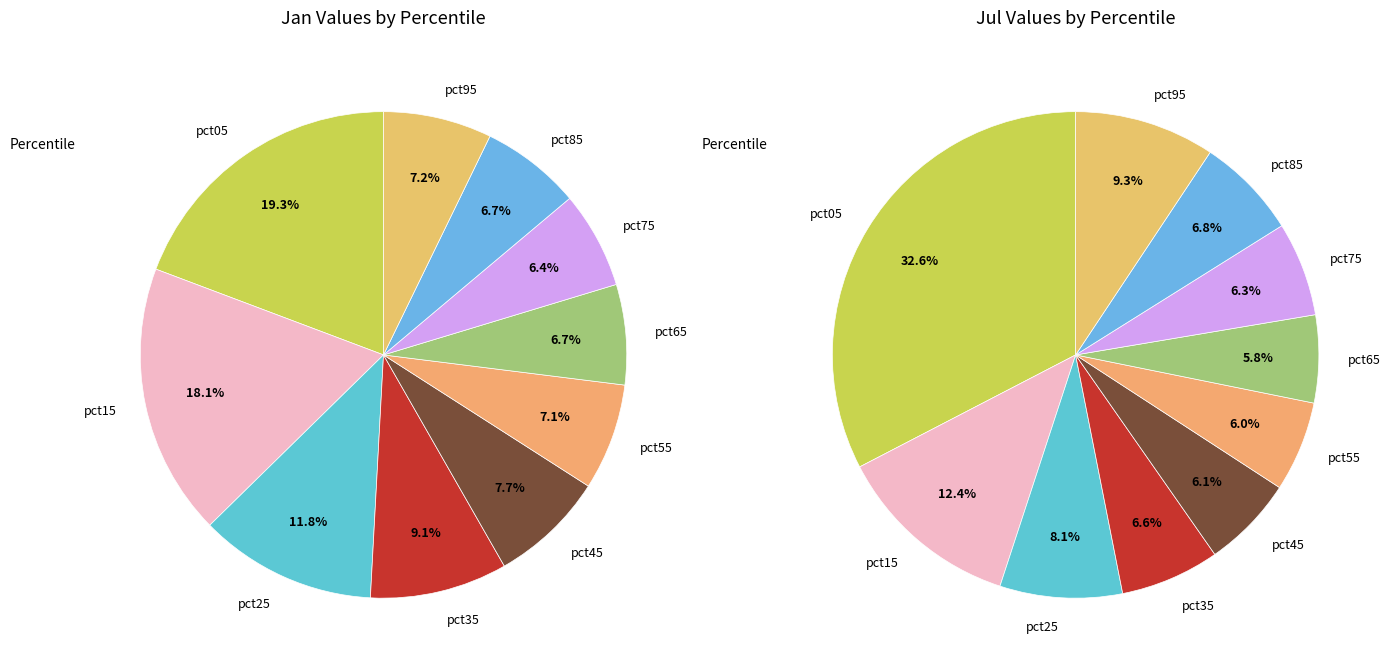

To the nearest percent, what is the average slice percentage?

10%